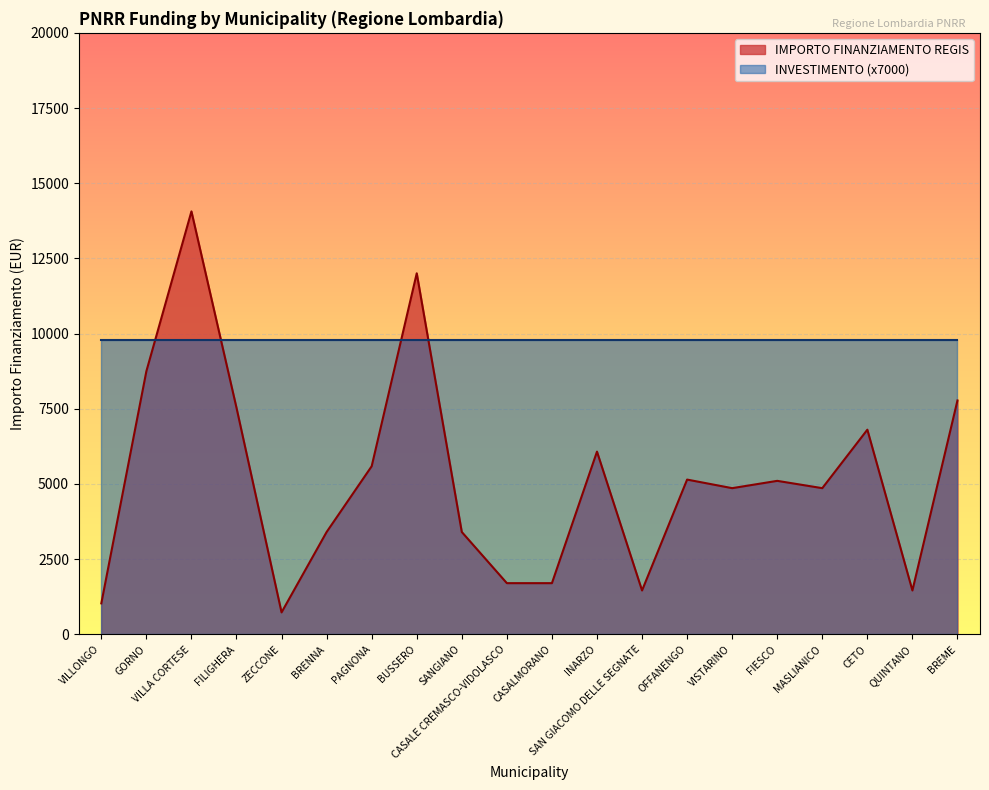

True or false: the data has more than 0 interior local peaks.

True